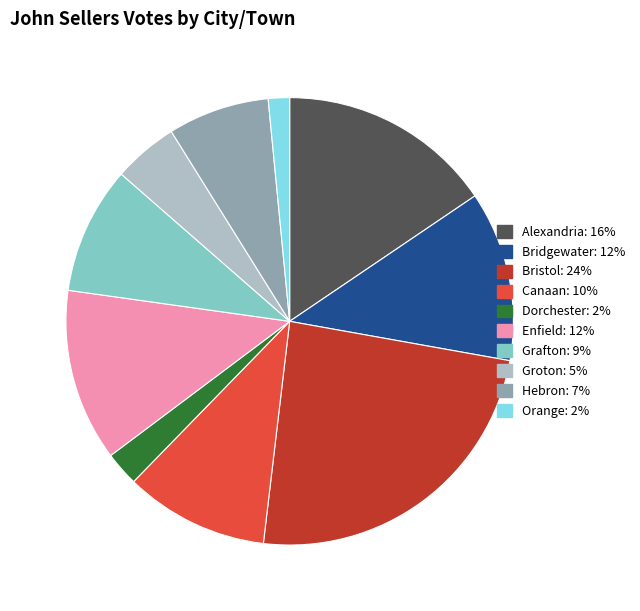

Do Dorchester and Grafton together represent more than half of the pie?

No